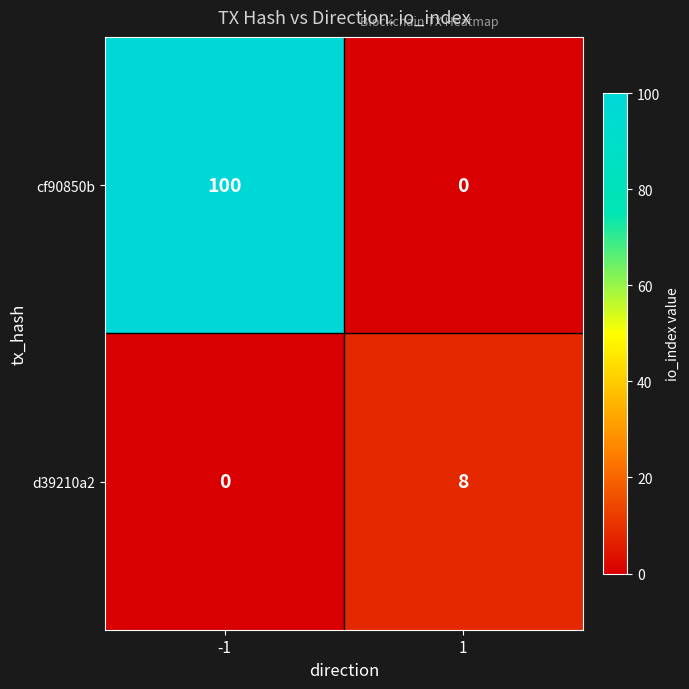

Count the number of data series in this chart.

2